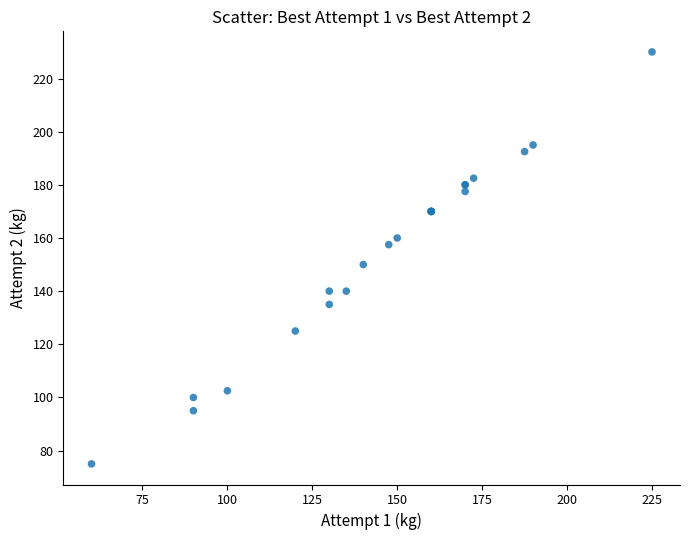

What Y value in the scatter plot is closest to 152?

150.0